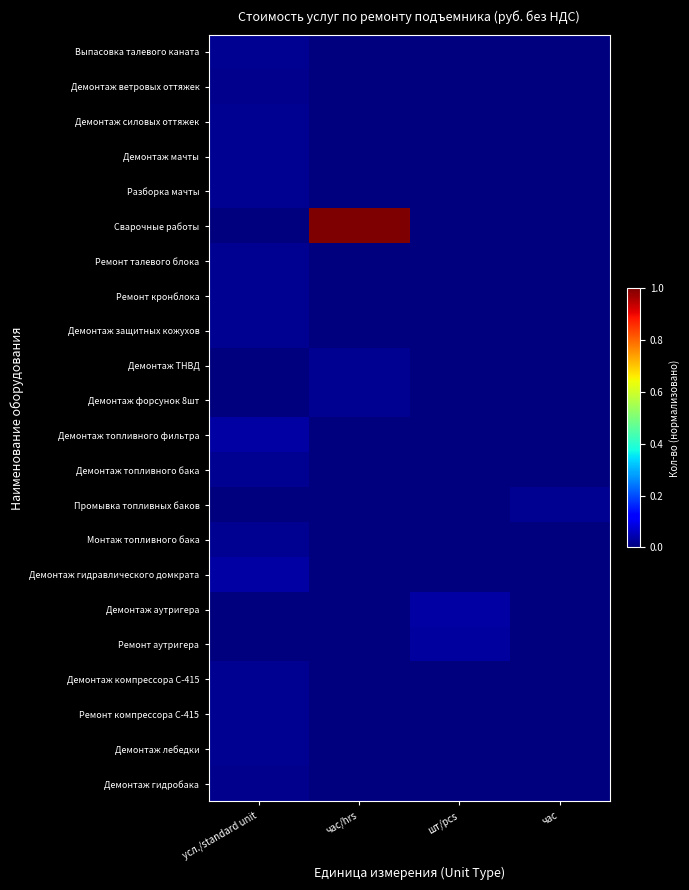

Between усл./standard unit and час/hrs, which series saw the biggest shift?

Сварочные работы